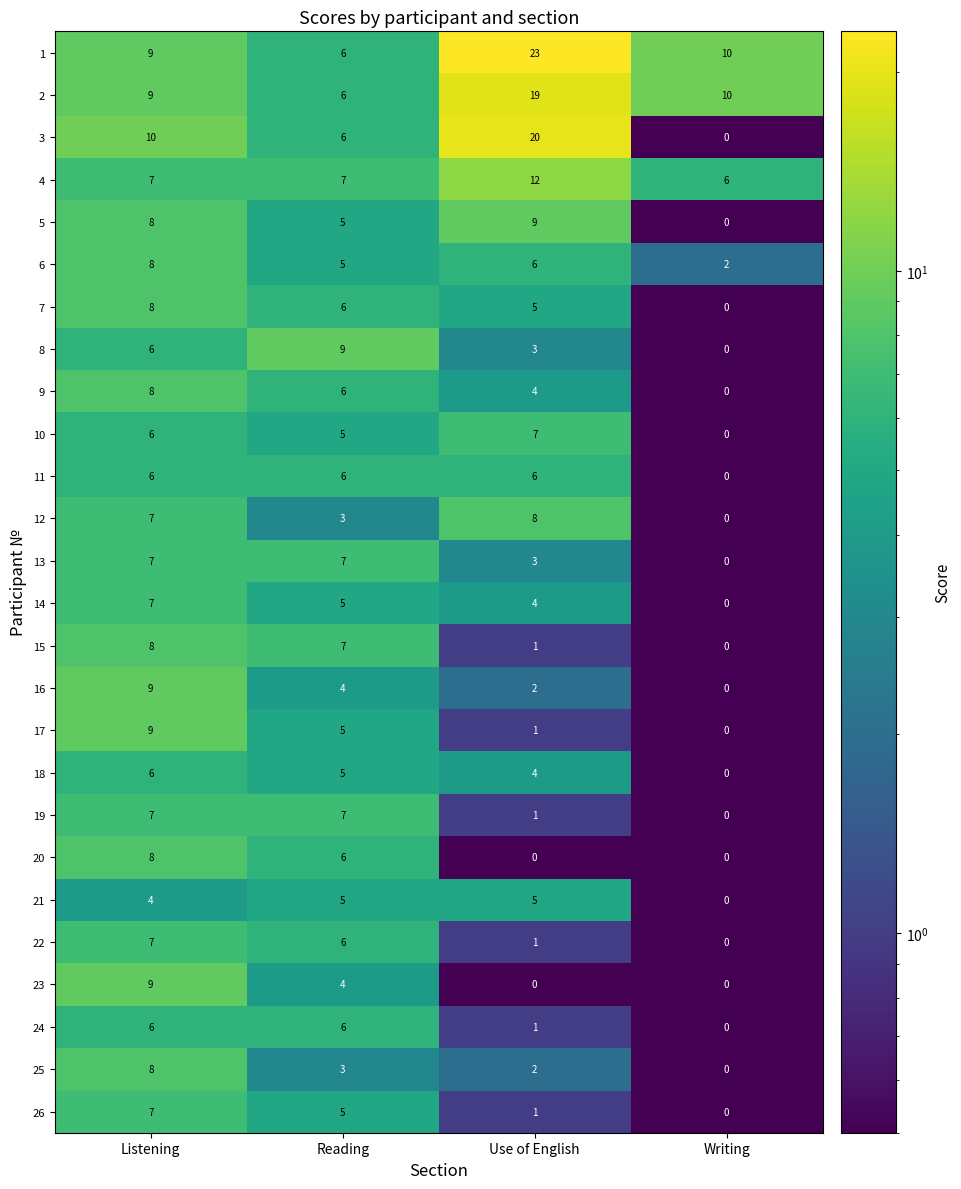

Which category has the highest value in the 14 series?

Listening